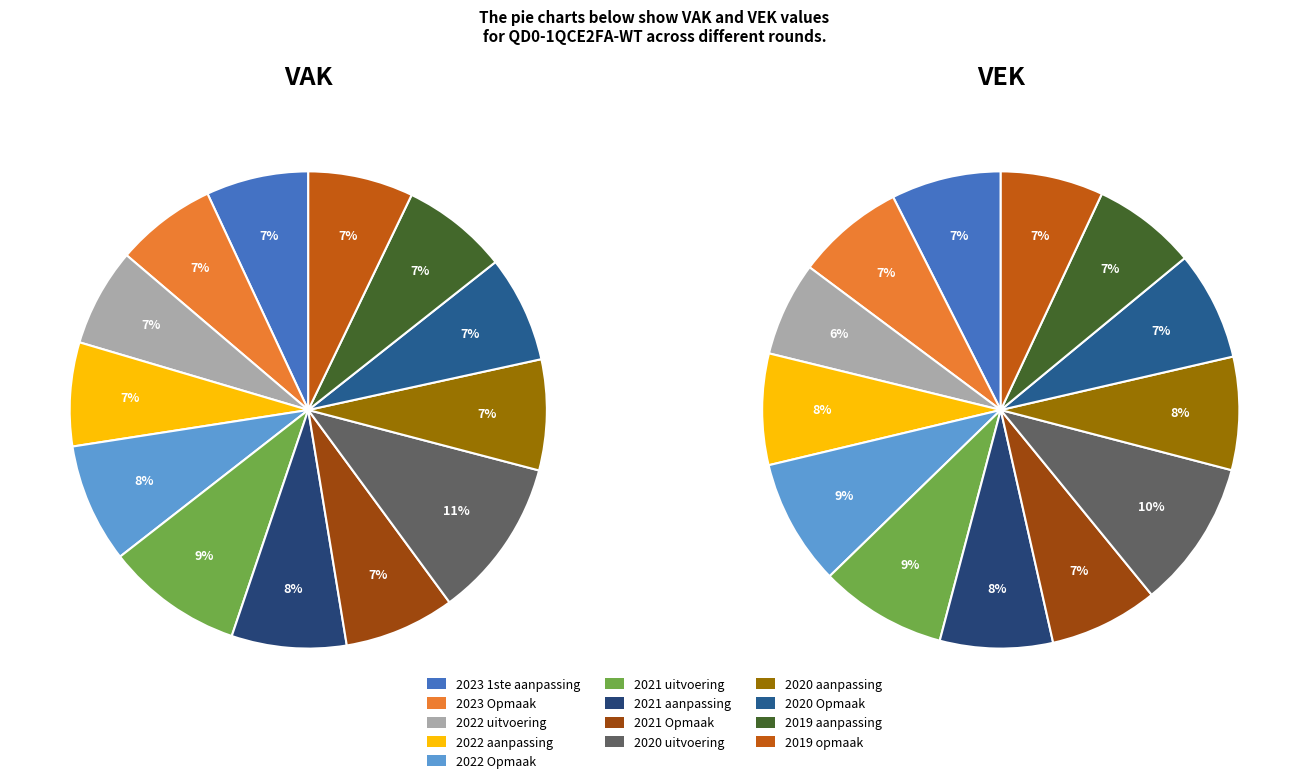

What is the smallest slice in the pie chart?

2022 uitvoering